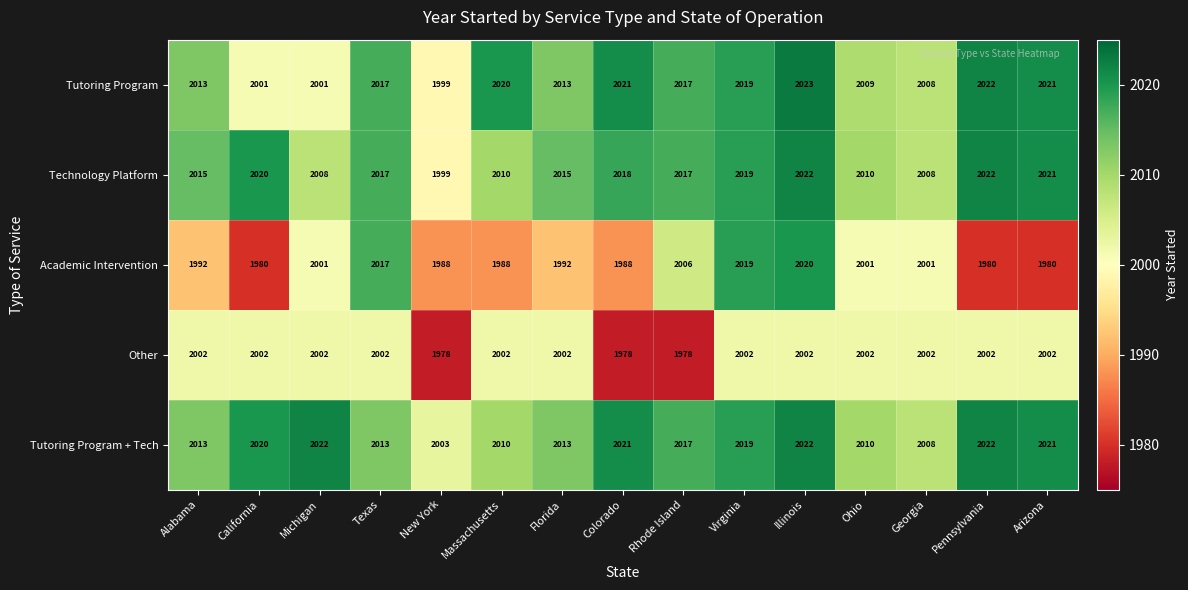

What is the sum of all Technology Platform values?

30221